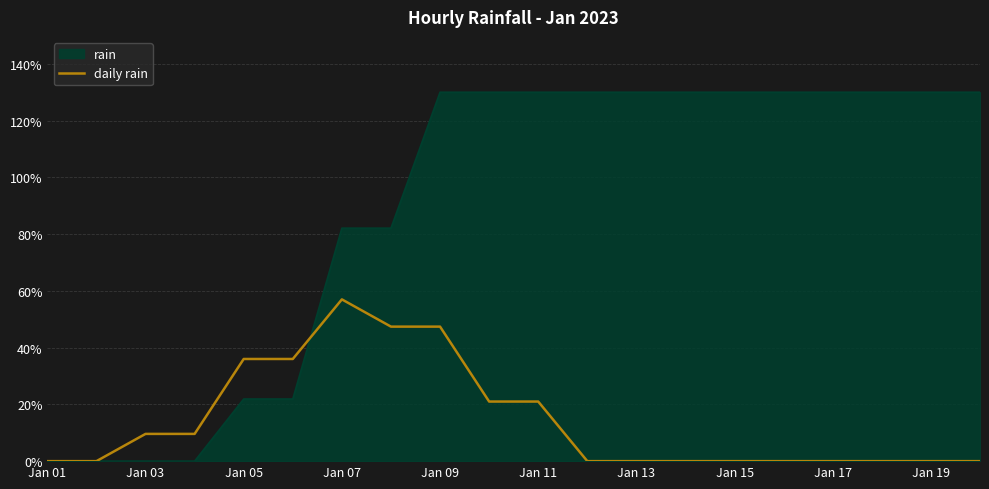

Rank the series by their average value, from lowest to highest.

daily rain, rain